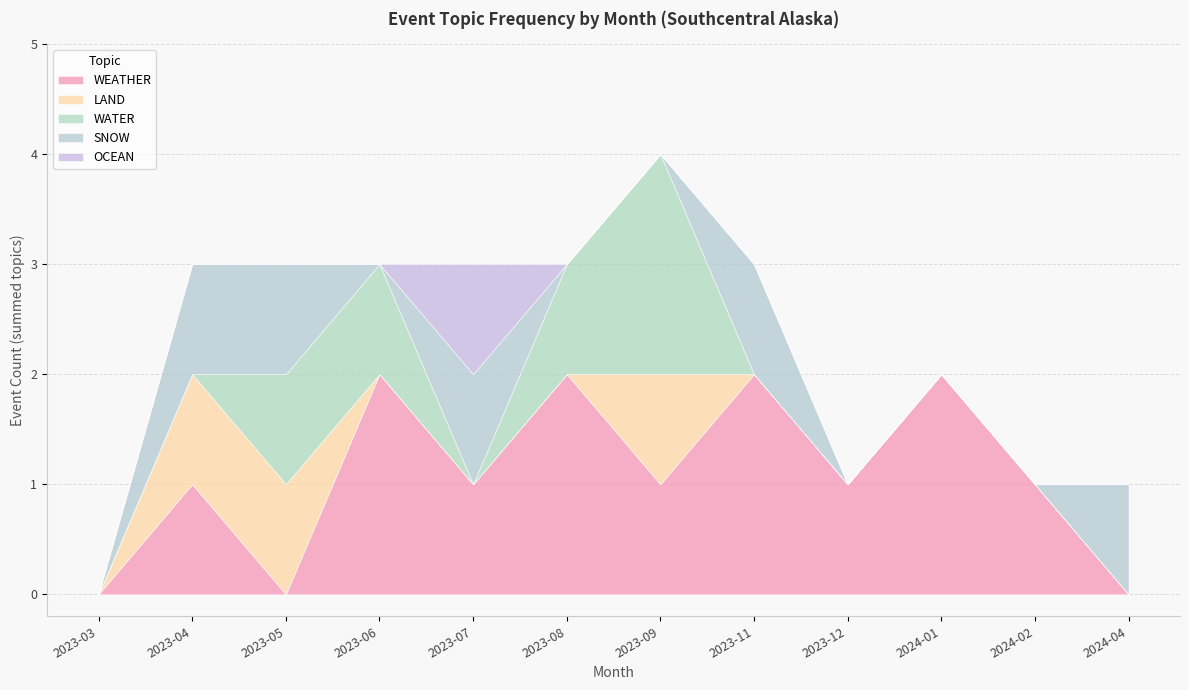

Where is the first local maximum for SNOW?

2023-07